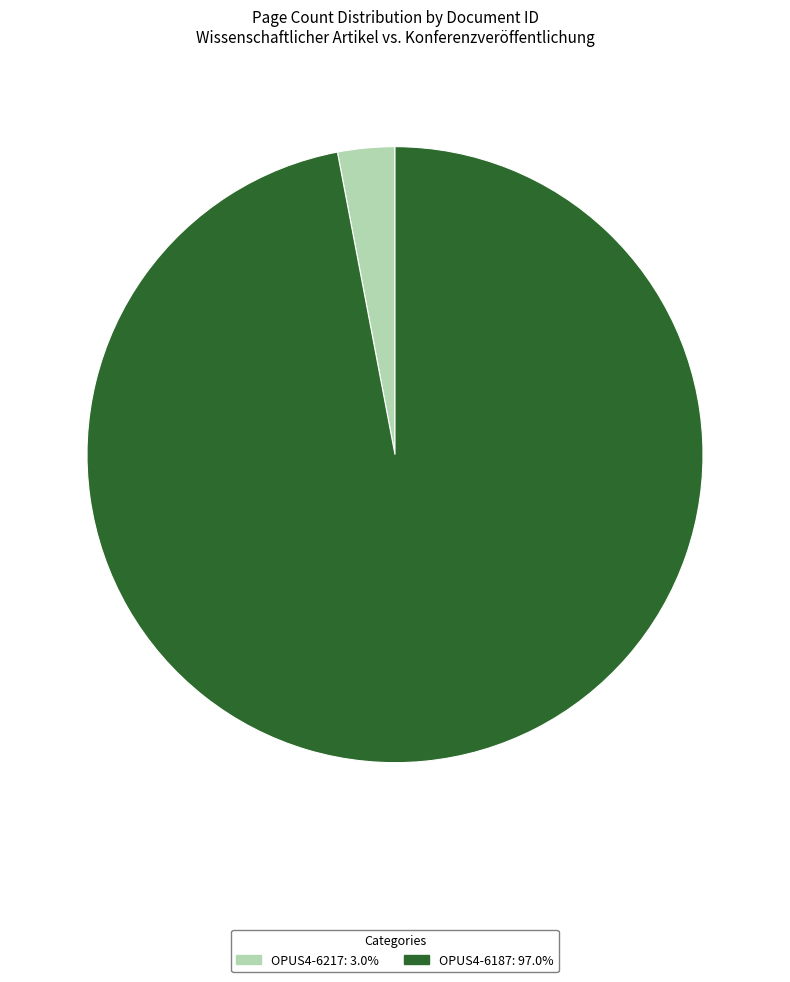

How many segments does this pie chart have?

2